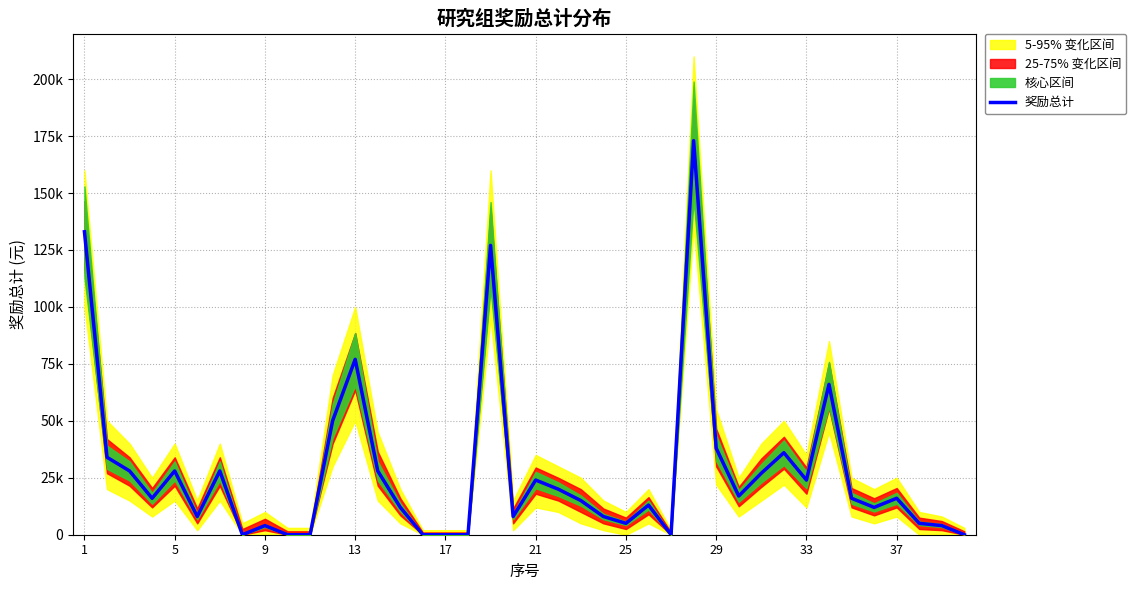

What is the average value?

27500